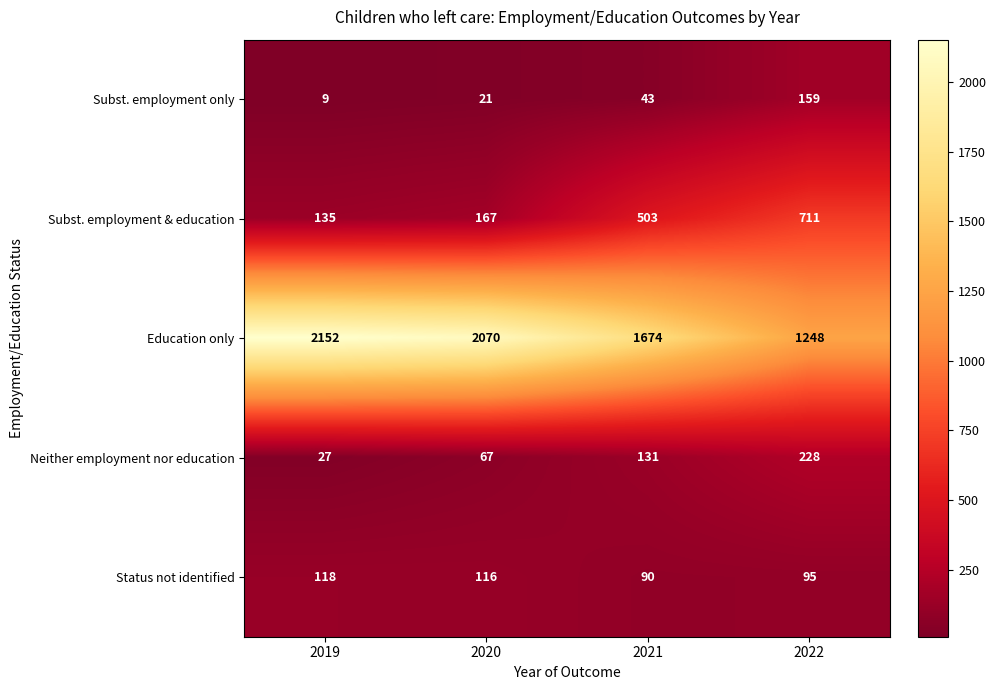

Where is Subst. employment & education nearest to the value 423?

2021